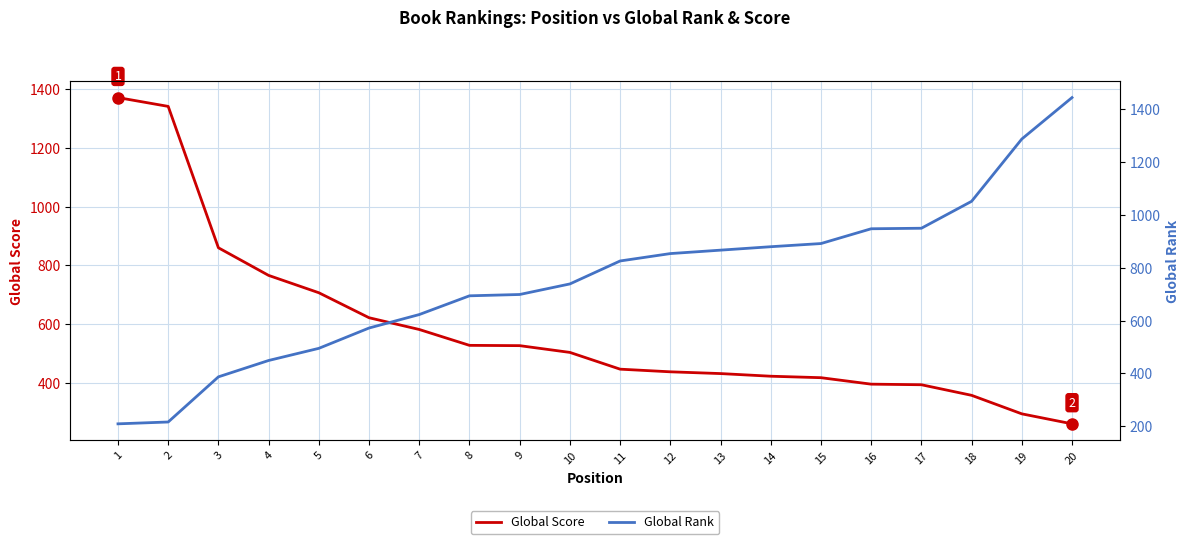

The value of Global Rank at 1 is 209. True or false?

True